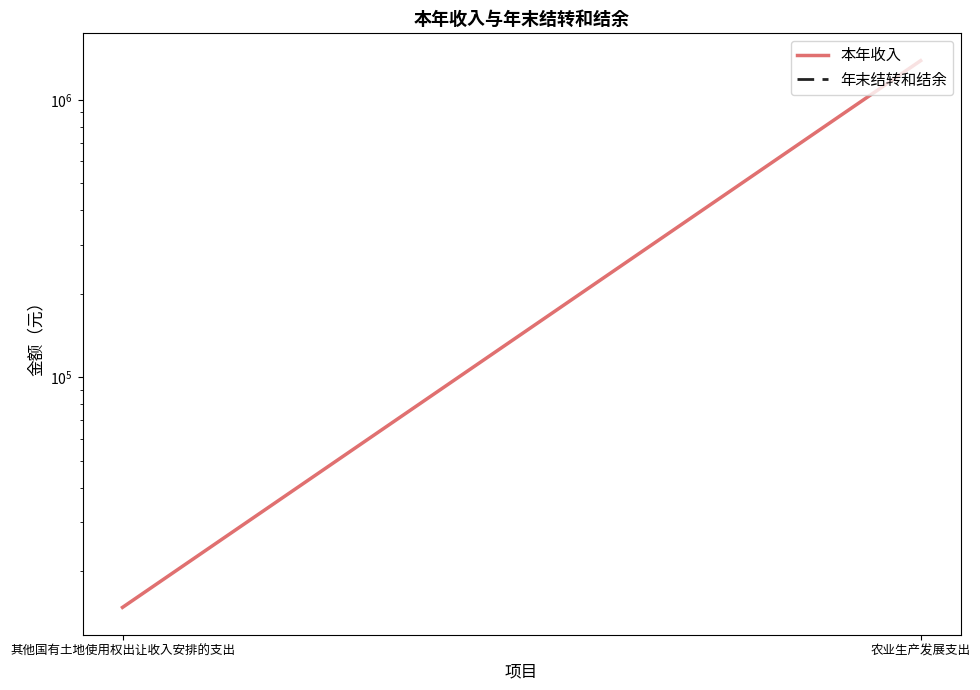

What is the maximum value shown in the chart?

1383123.8